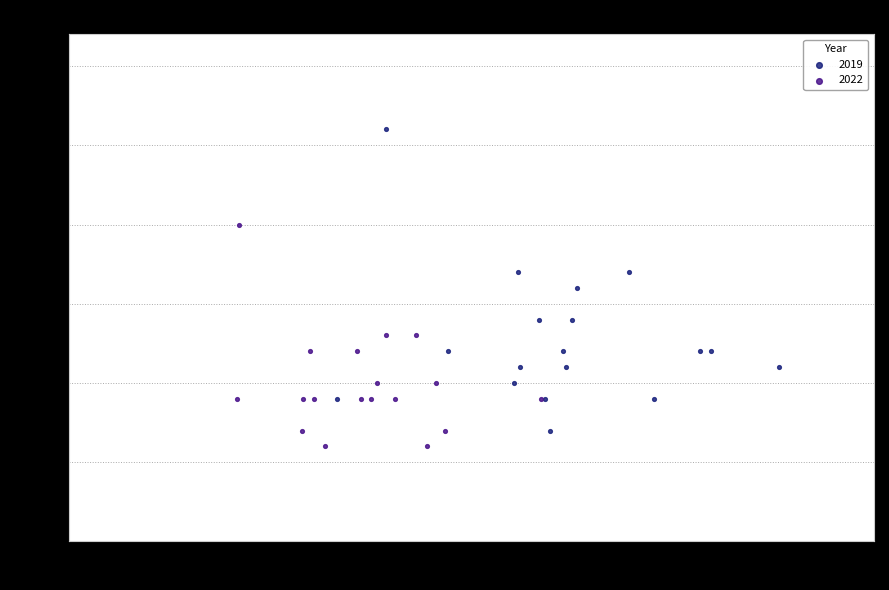

Which series reaches the maximum Y coordinate?

2019